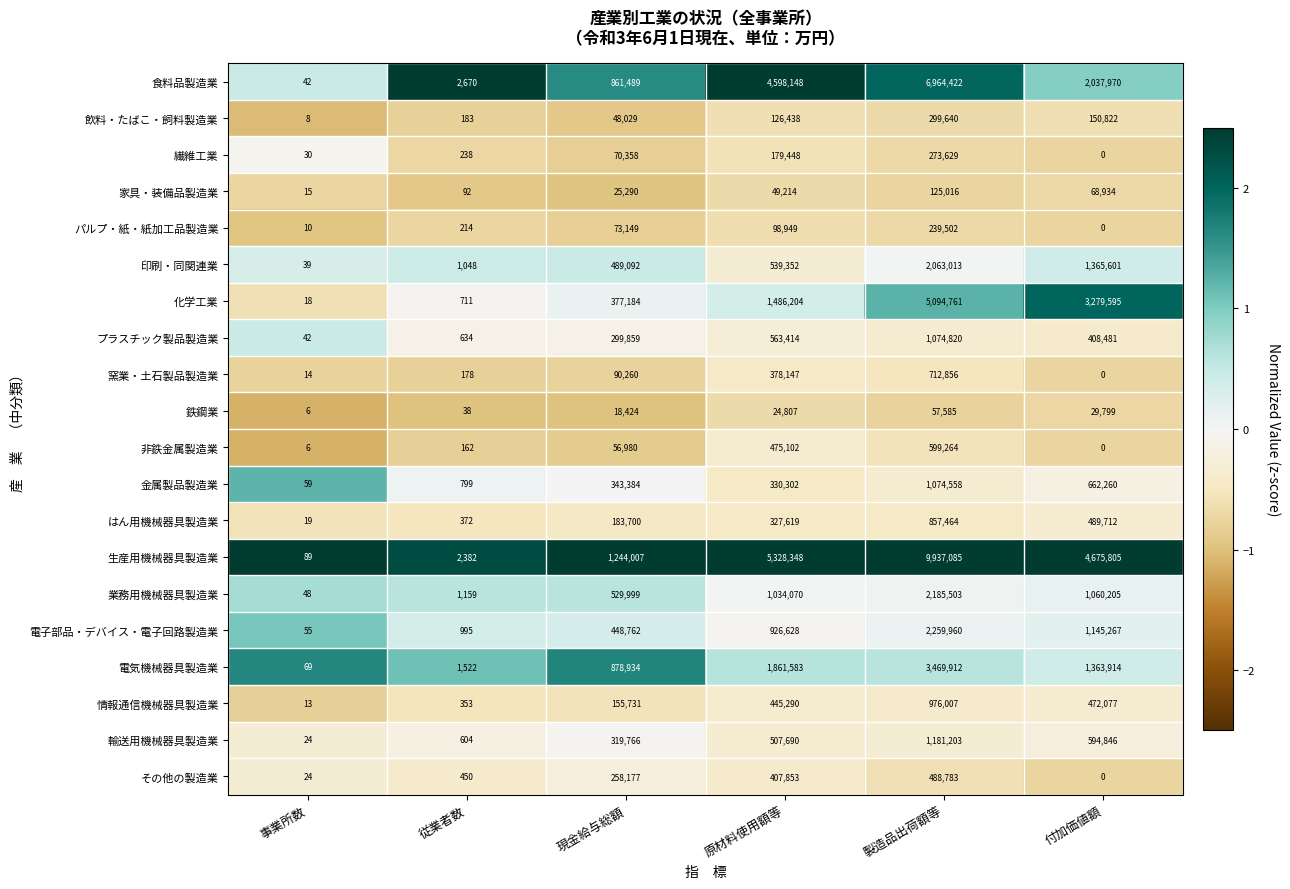

What is the difference between the second highest and minimum values in the 食料品製造業 series?

4598106